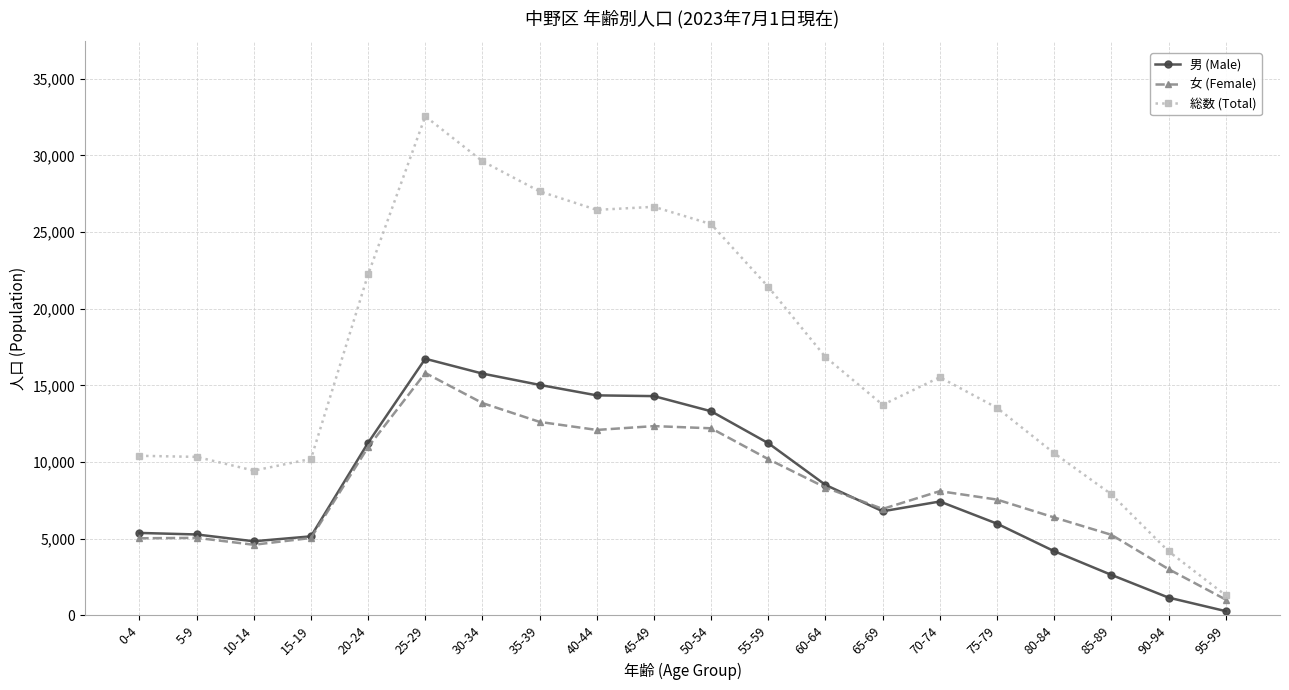

Rank the series by their maximum value, from highest to lowest.

総数 (Total), 男 (Male), 女 (Female)